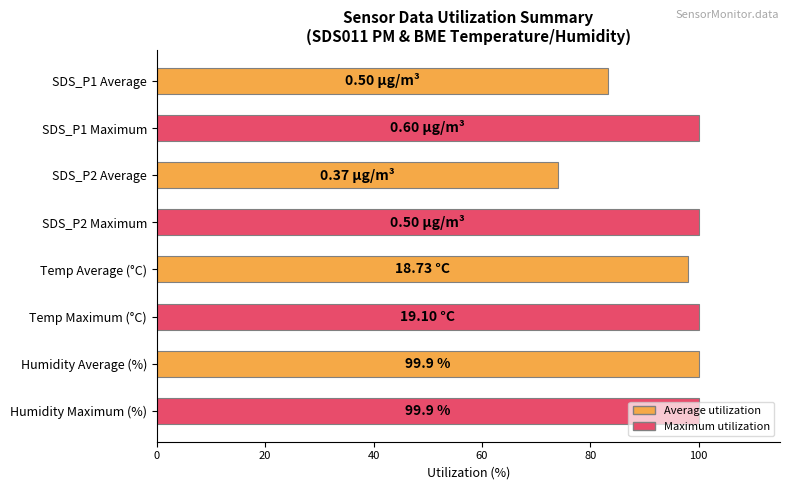

What is the label of the 8th bar from the top?

Humidity Maximum (%)